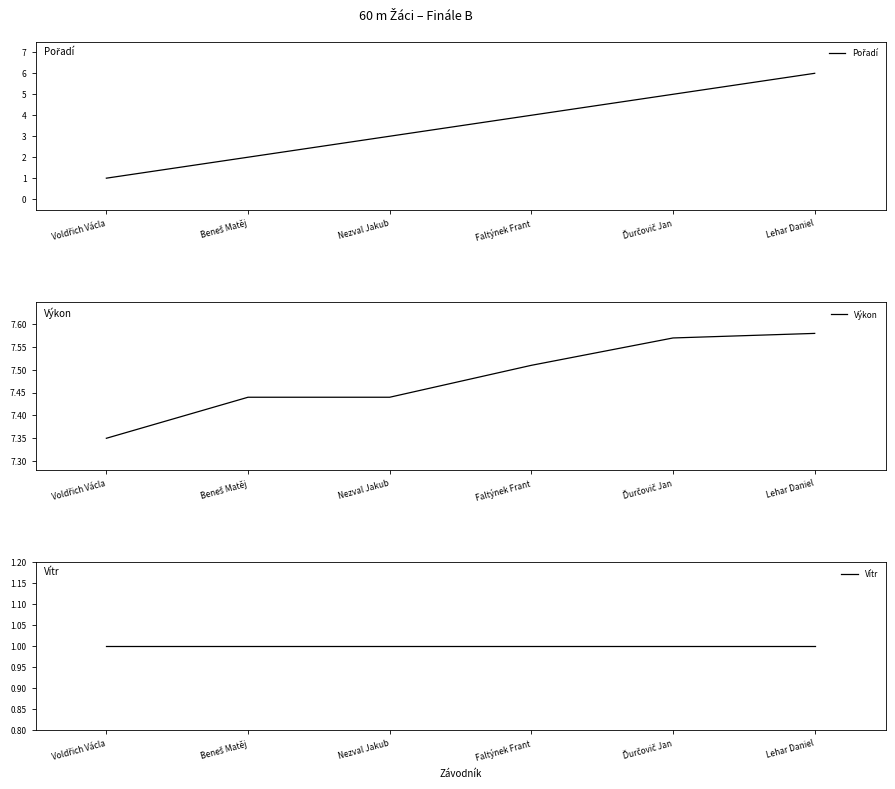

At which category is the sum across all series the highest?

Lehar Daniel